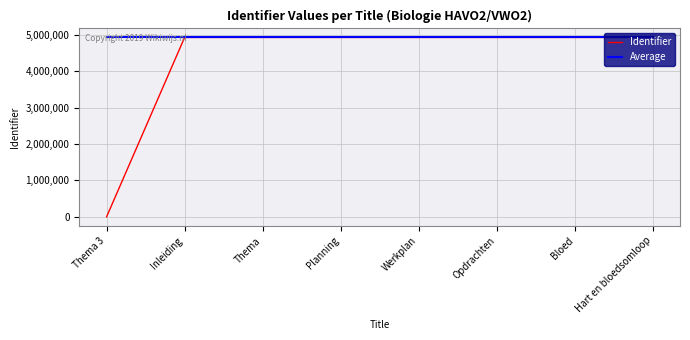

Which series has the largest total across all categories?

Average